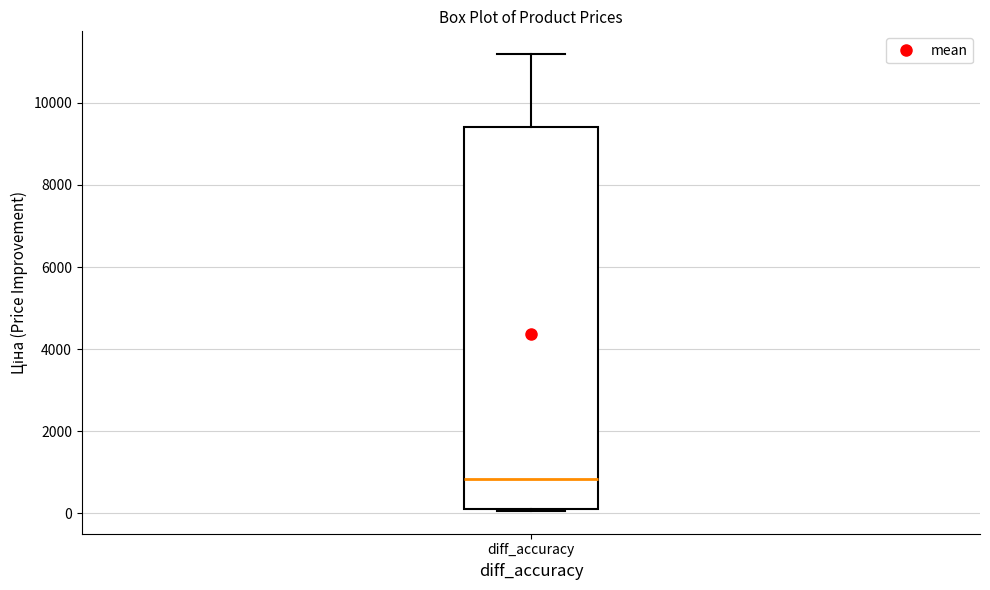

Read this box plot against the y-axis: the position of the median line, the range covered by the box, and the ends of both whiskers. The values are not printed on the chart, so give them approximately, as read against the axis.

median 800, box 200 to 9400, whiskers 0 to 11200